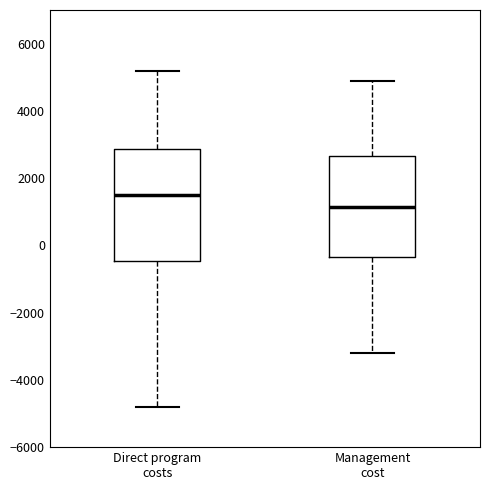

Reading left to right, transcribe this box plot: for each box, give where its median line is, the range the box spans, and where its two whiskers end, as read against the y-axis. The values are not printed on the chart, so give them approximately, as read against the axis.

Direct program costs: median 1600, box -400 to 2800, whiskers -4800 to 5200
Management cost: median 1200, box -400 to 2600, whiskers -3200 to 5000